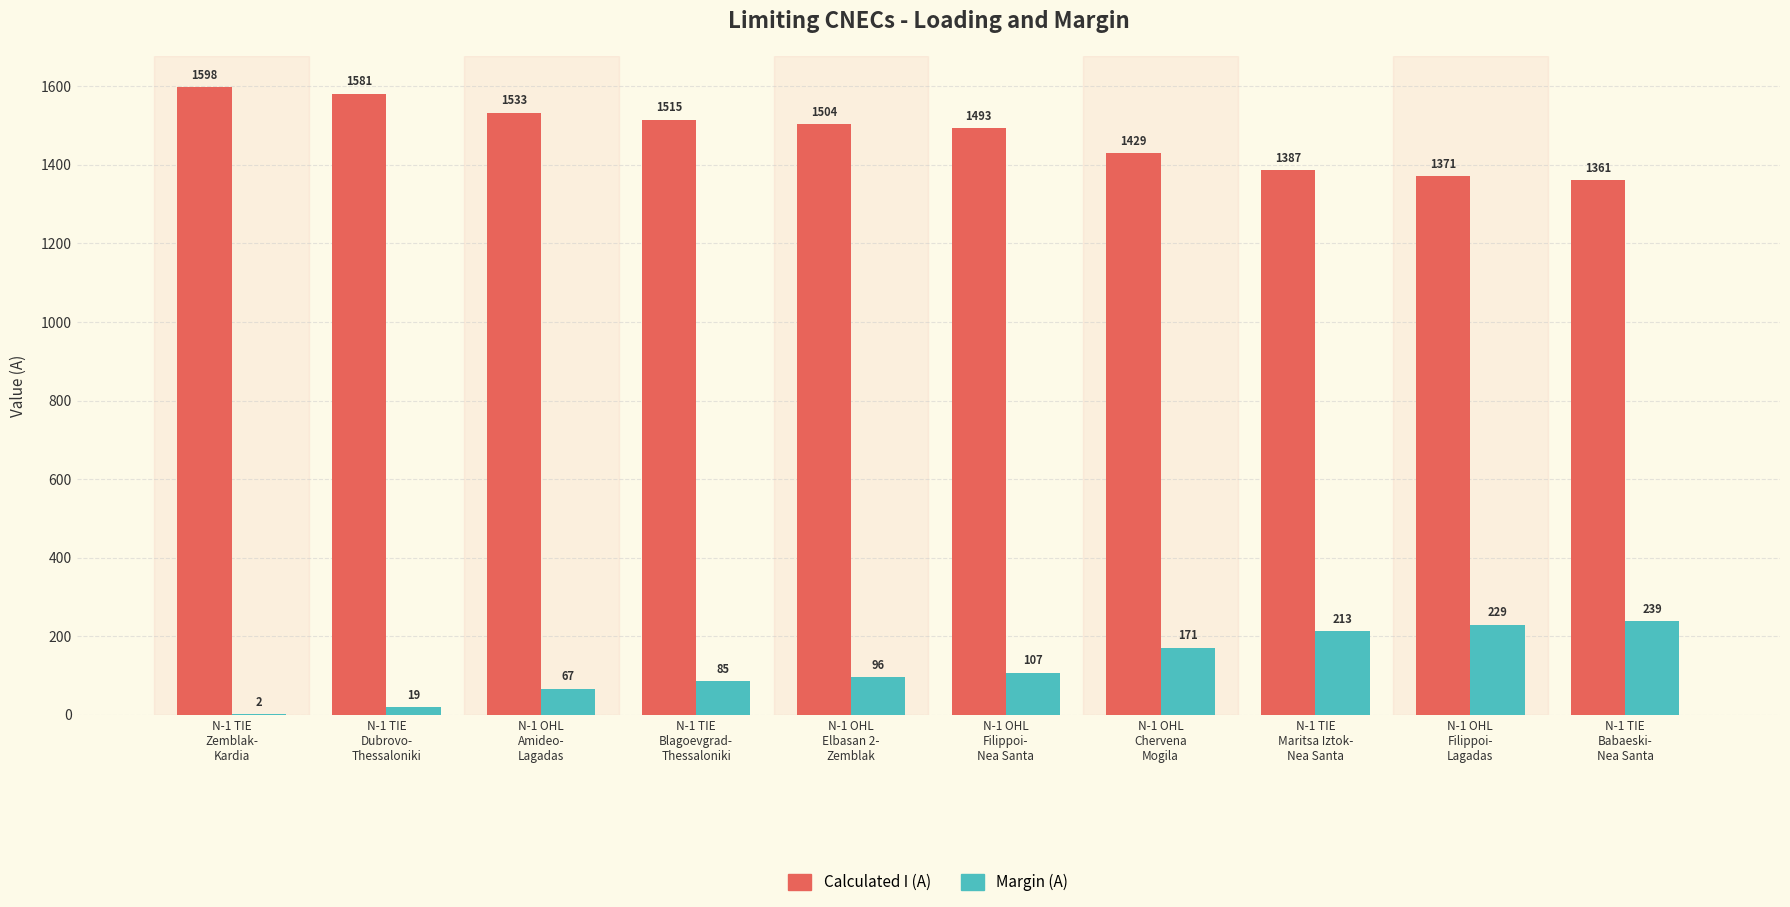

Does the chart contain stacked bars?

No